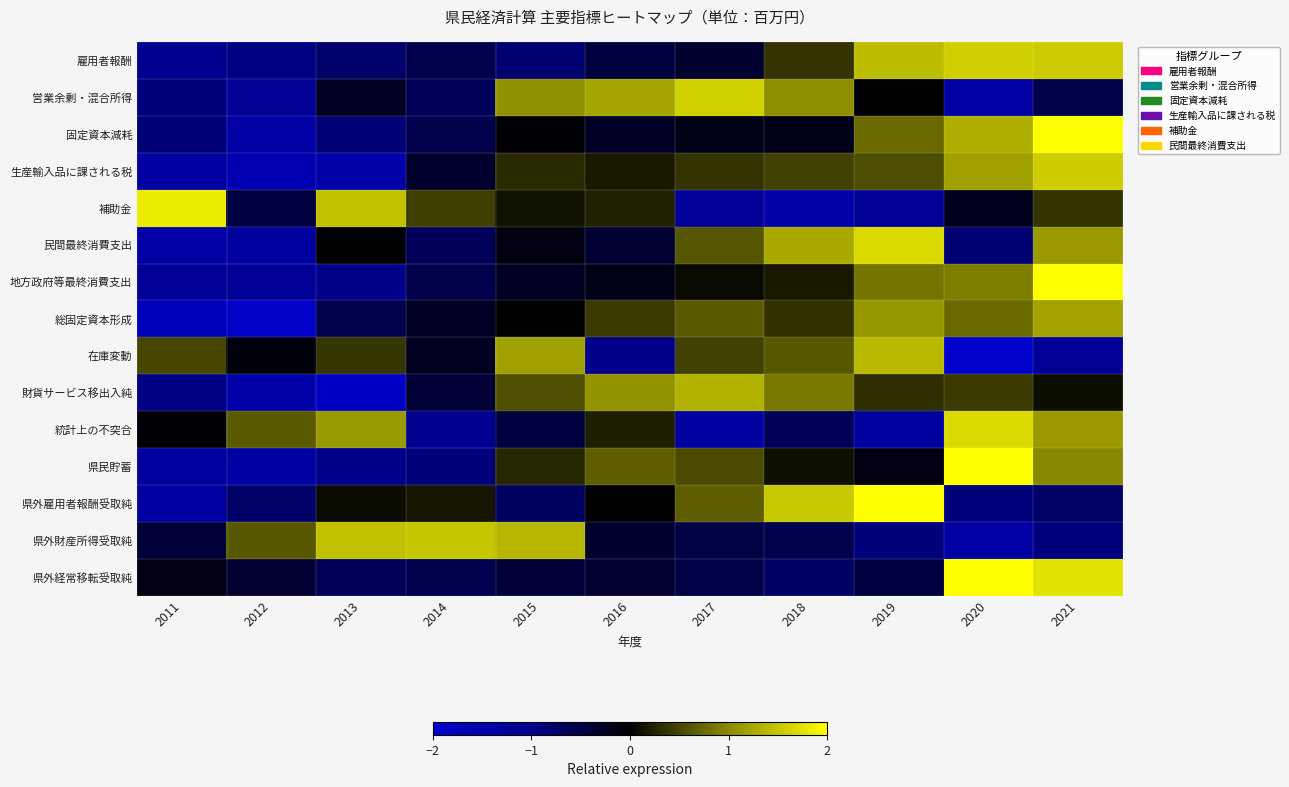

What is the greatest value displayed?

2.0